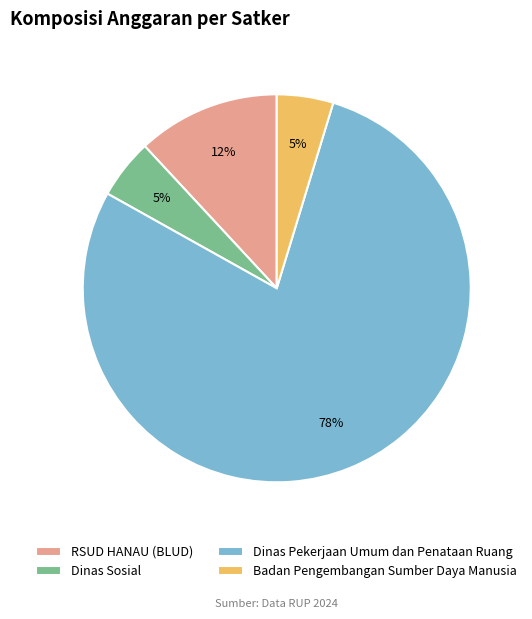

How many slices are in this pie chart?

4